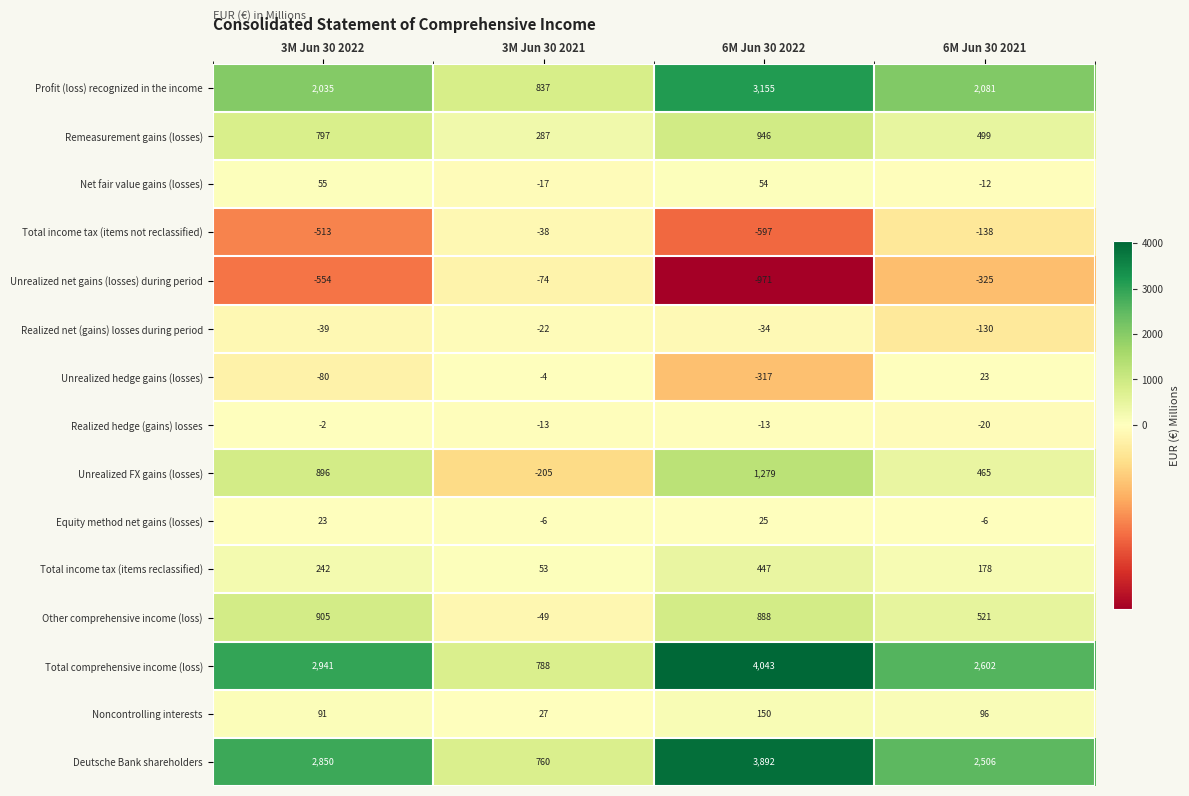

List the series in order of their peak value, highest first.

Total comprehensive income (loss), Deutsche Bank shareholders, Profit (loss) recognized in the income, Unrealized FX gains (losses), Remeasurement gains (losses), Other comprehensive income (loss), Total income tax (items reclassified), Noncontrolling interests, Net fair value gains (losses), Equity method net gains (losses), Unrealized hedge gains (losses), Realized hedge (gains) losses, Realized net (gains) losses during period, Total income tax (items not reclassified), Unrealized net gains (losses) during period